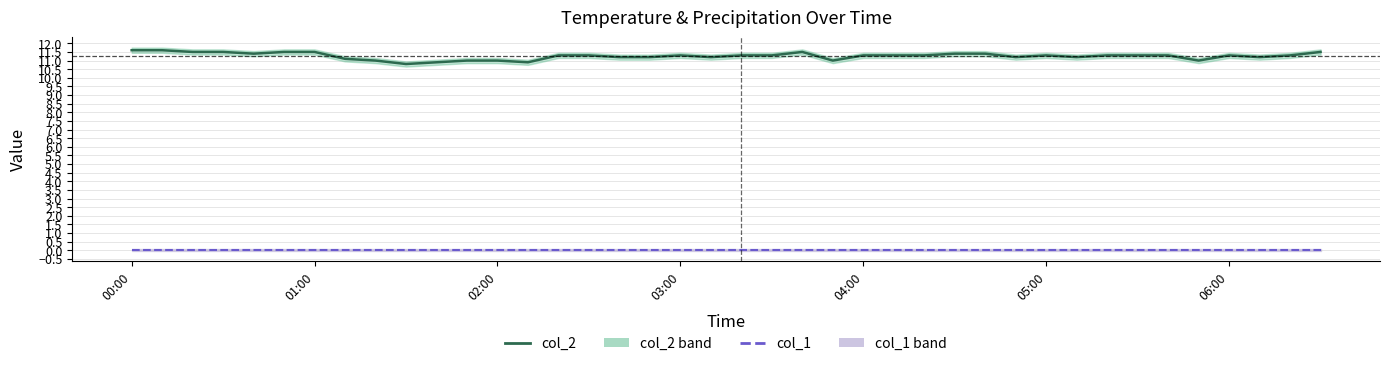

How many series are shown in this chart?

2